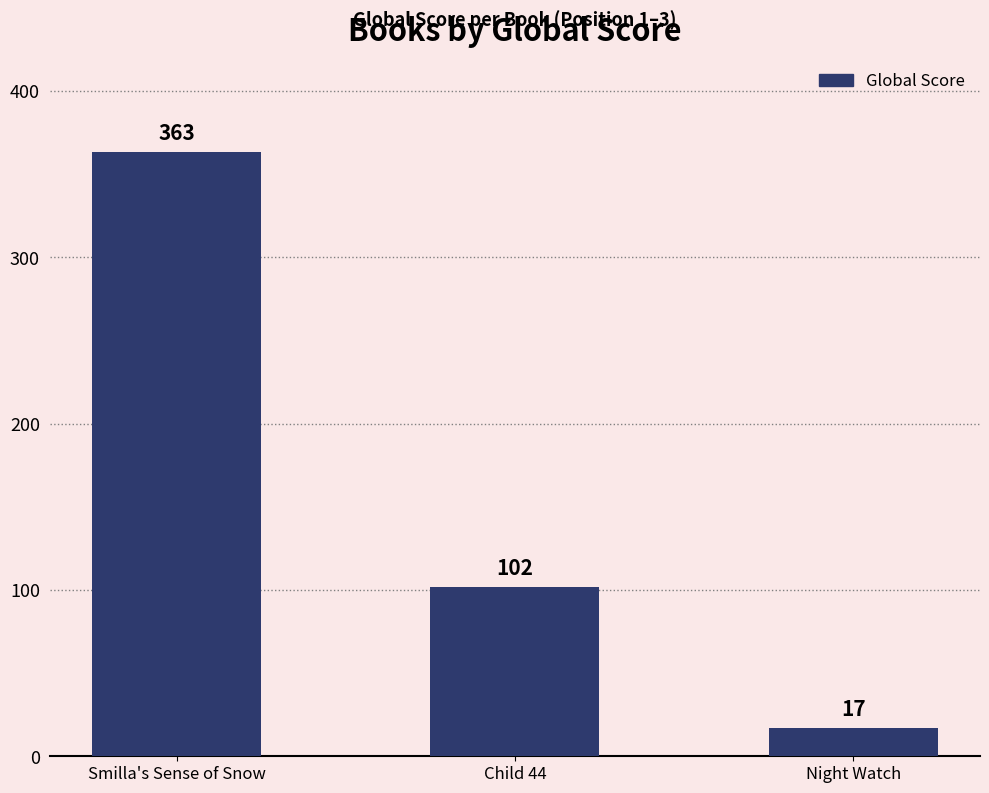

What is the change in value from Smilla's Sense of Snow to Night Watch?

-346